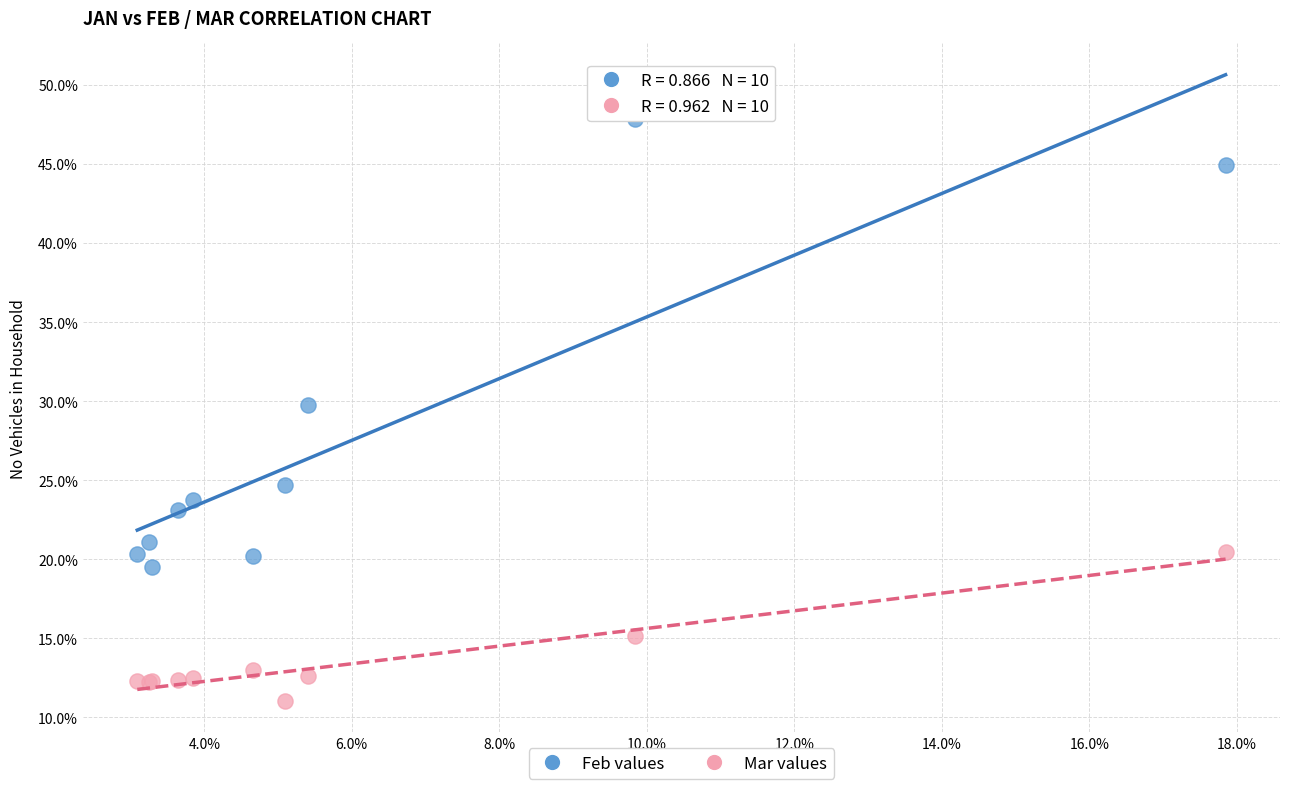

What are all the series names shown in the legend?

Feb values, Mar values